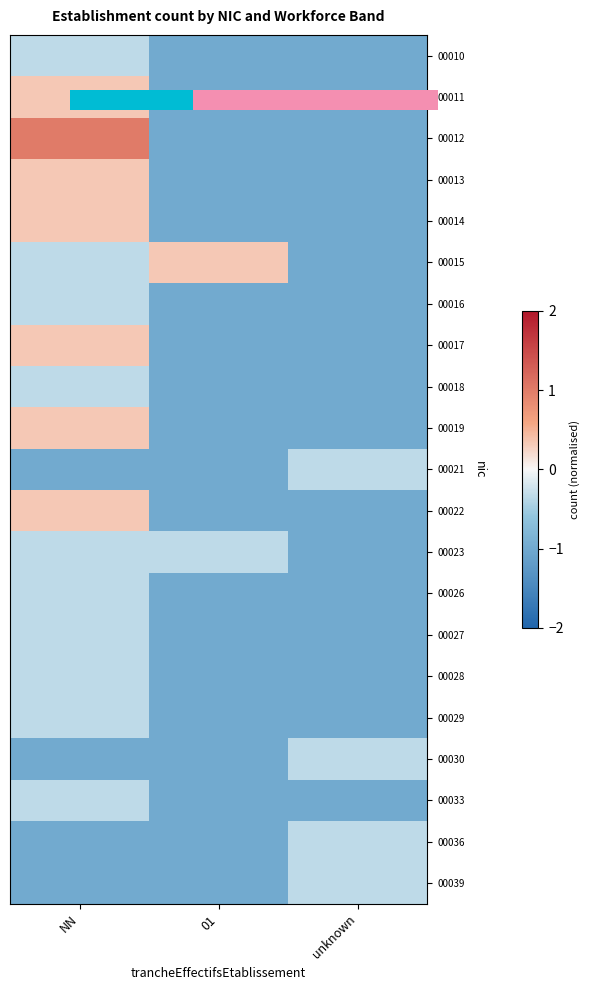

What is the greatest value displayed?

1.0